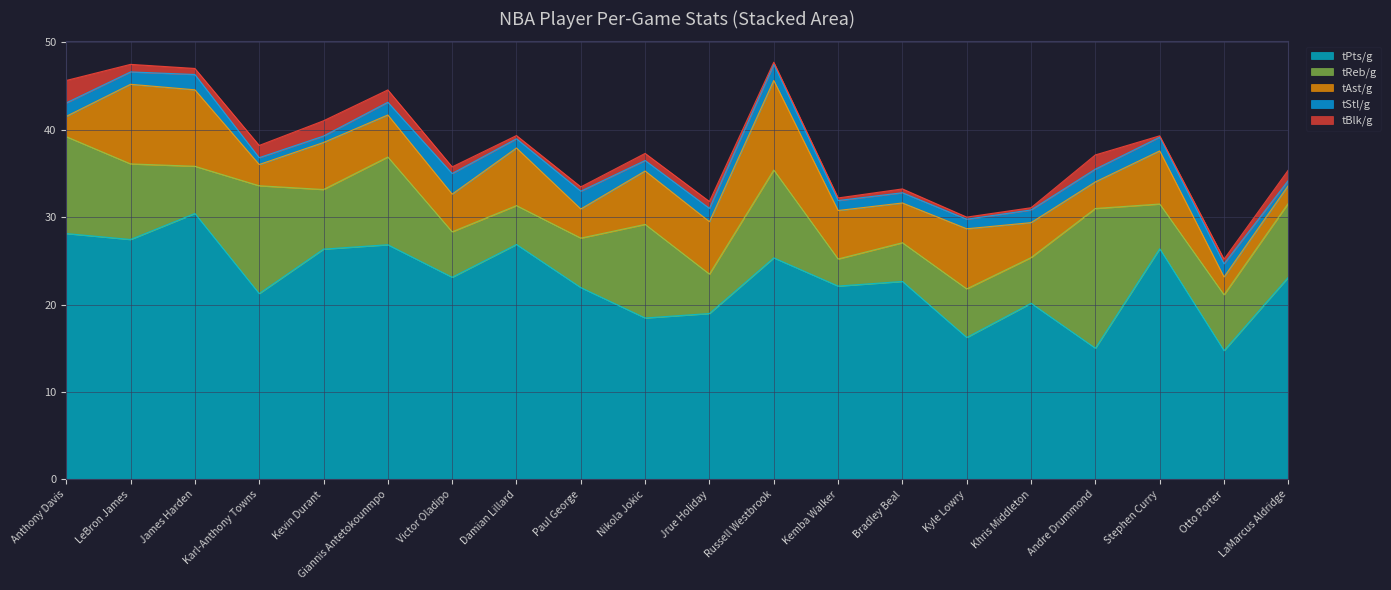

Where is tStl/g nearest to the value 1?

Damian Lillard